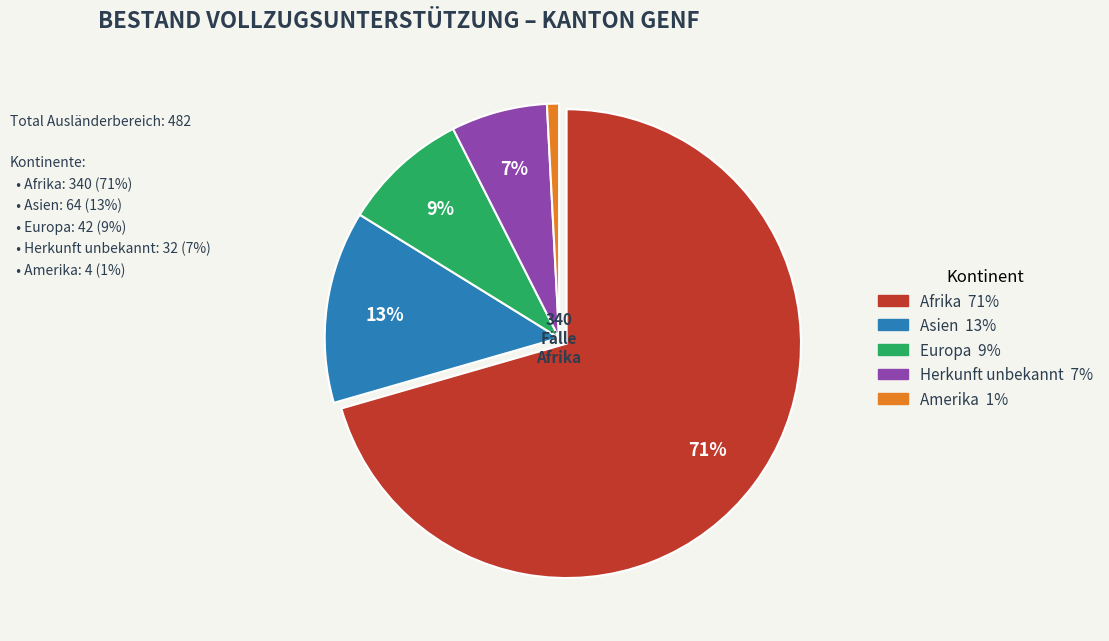

To the nearest percent, what is the average slice percentage?

20%